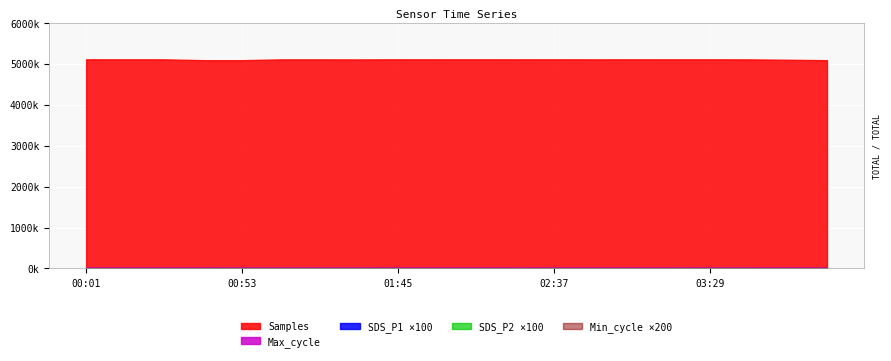

What is the sum of the SDS_P2 values at 01:45 and 01:19?

47.7